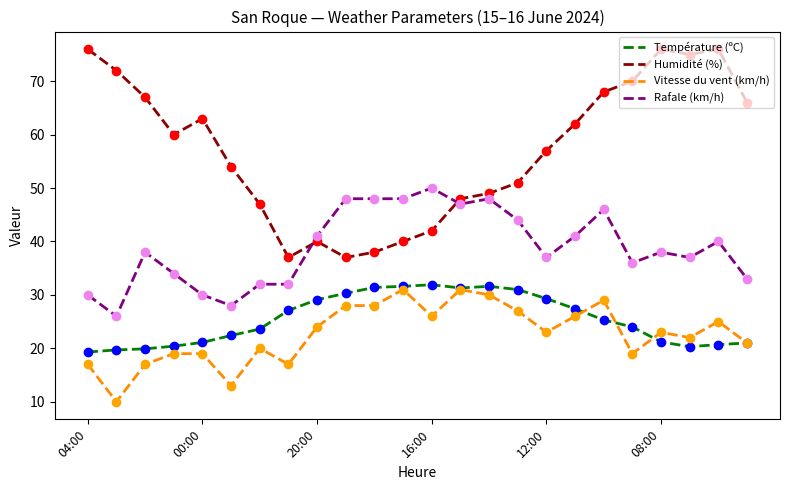

Which series has the largest range (max minus min)?

Humidité (%)